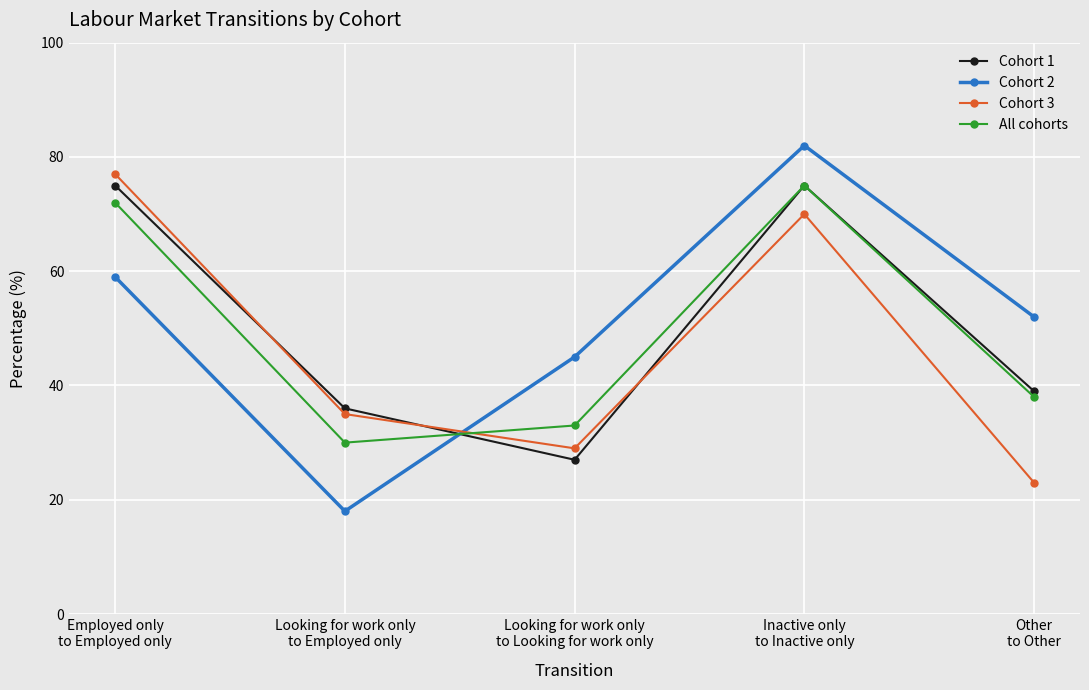

In All cohorts, how many points are lower than both neighbors (excluding endpoints)?

1